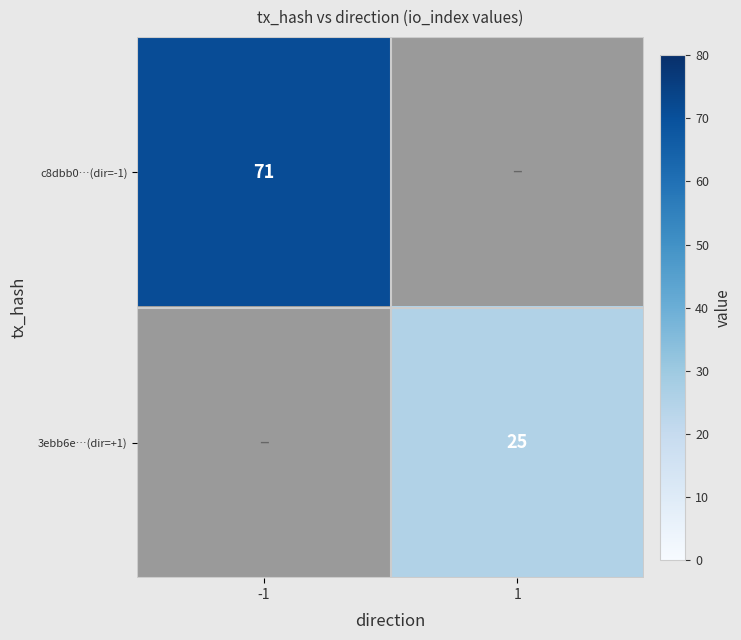

The value of c8dbb0…(dir=-1) at -1 is 28. True or false?

False